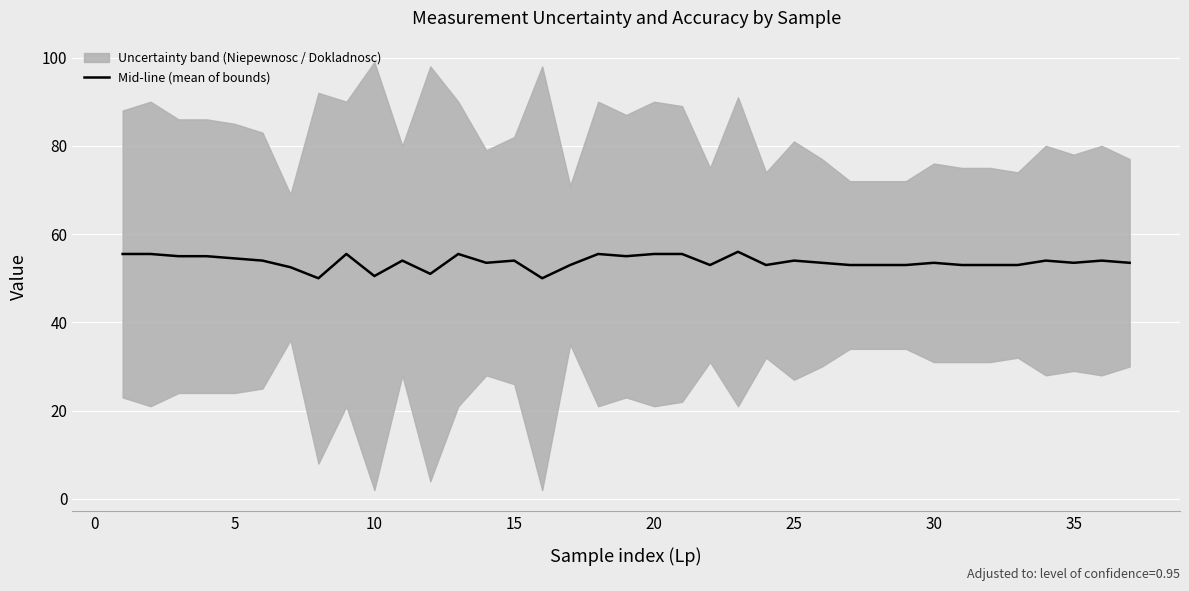

What is the difference between the maximum and minimum values?

6.0